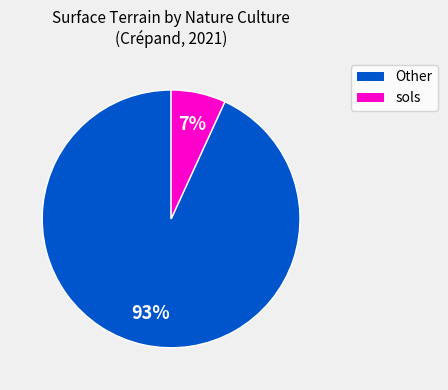

To the nearest percent, what is the difference between the largest and smallest slice percentages?

86%